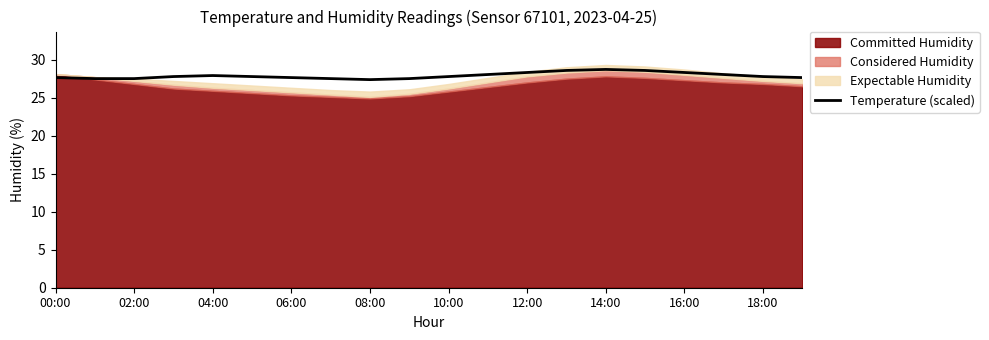

True or false: Temperature (scaled) has a value of 10.1 at 14:00.

False